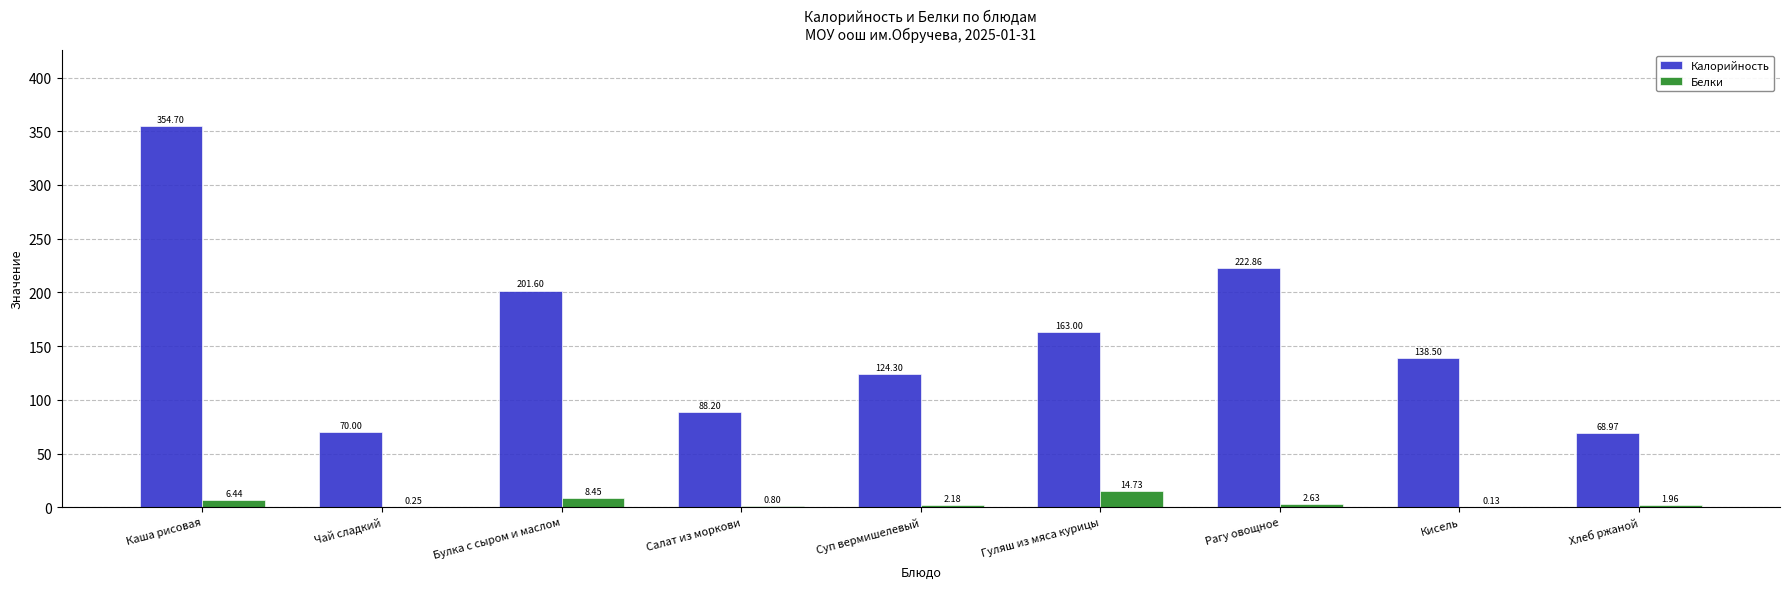

Between Салат из моркови and Хлеб ржаной, which series saw the biggest shift?

Калорийность